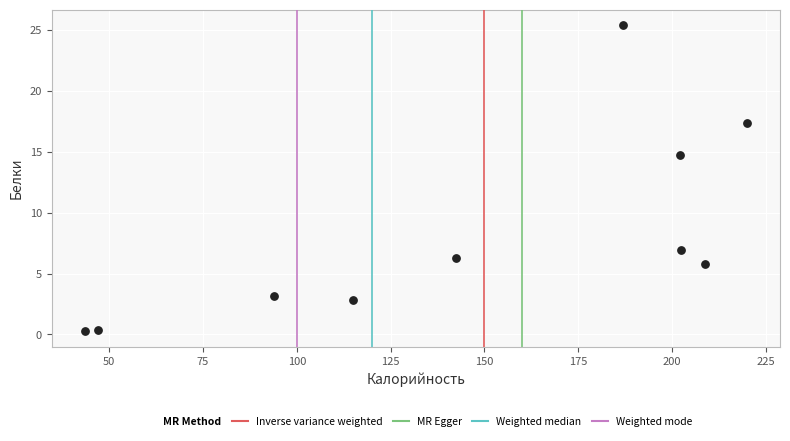

What Y value in the scatter plot is closest to 12?

14.7